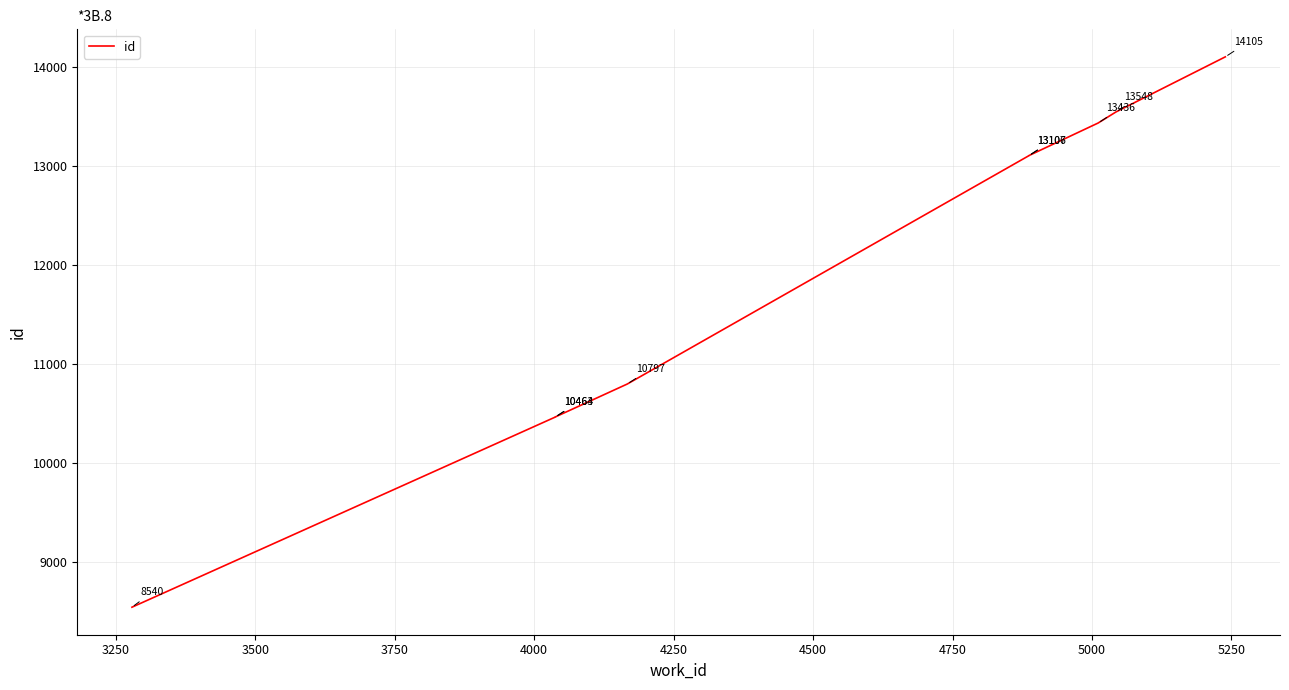

The value at 4250 is 17882. True or false?

False